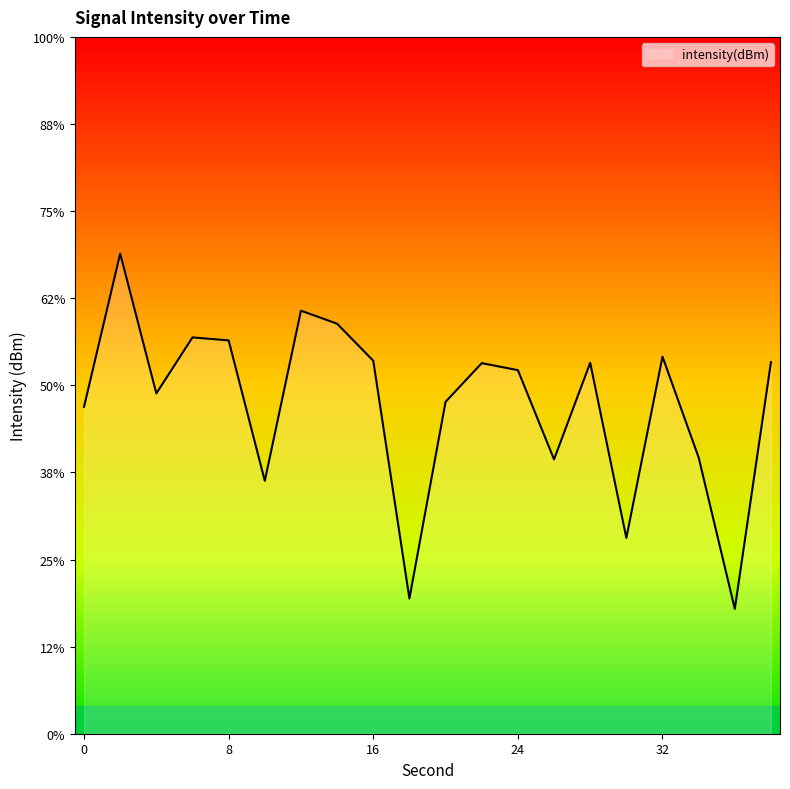

What is the greatest value displayed?

-122.4